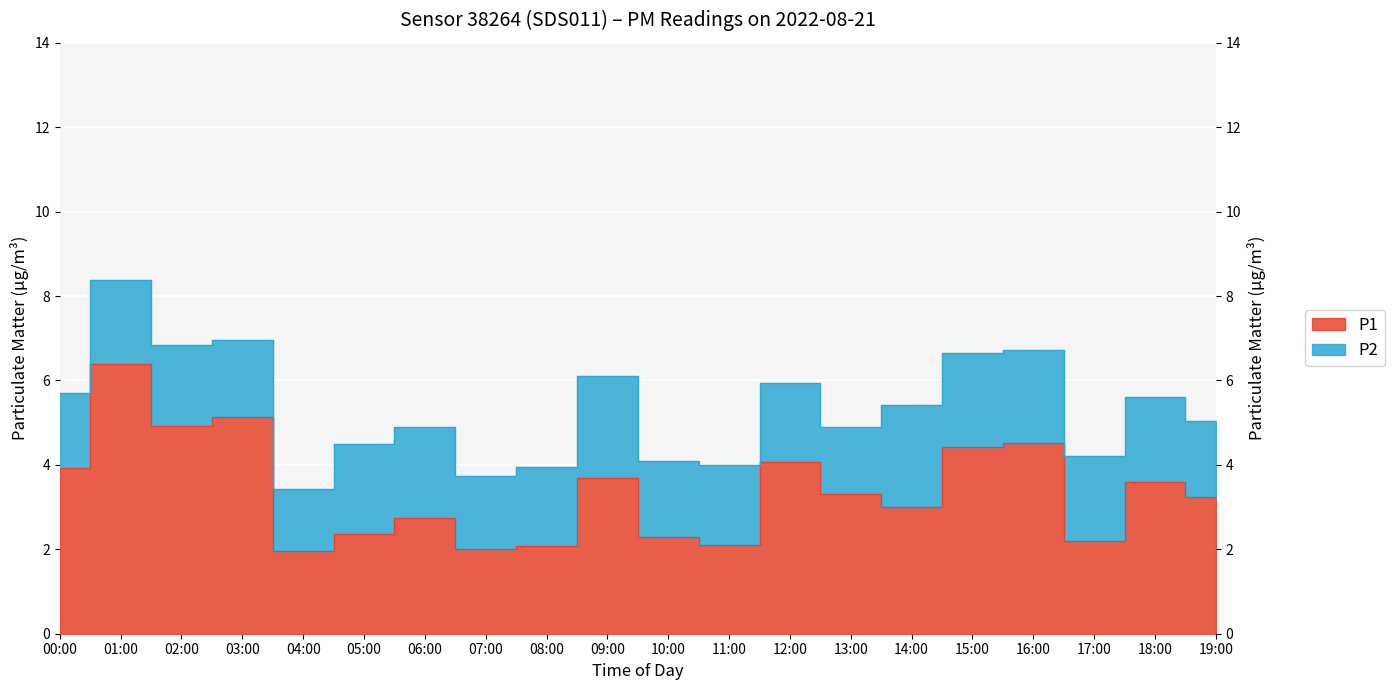

What is the label of the 18th point from the left?

17:00